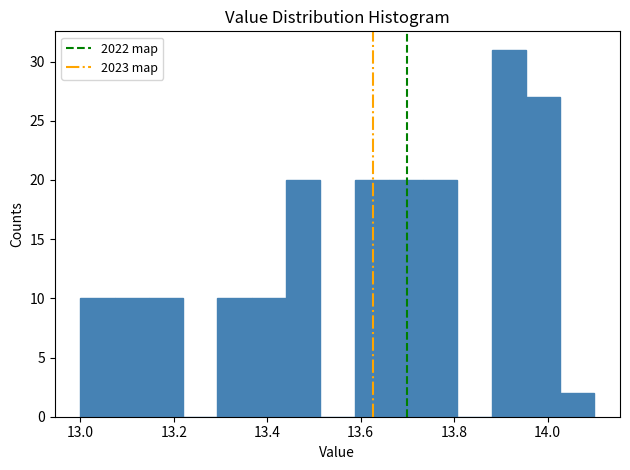

Read against the x-axis, roughly where is the centre of the tallest bar?

13.92